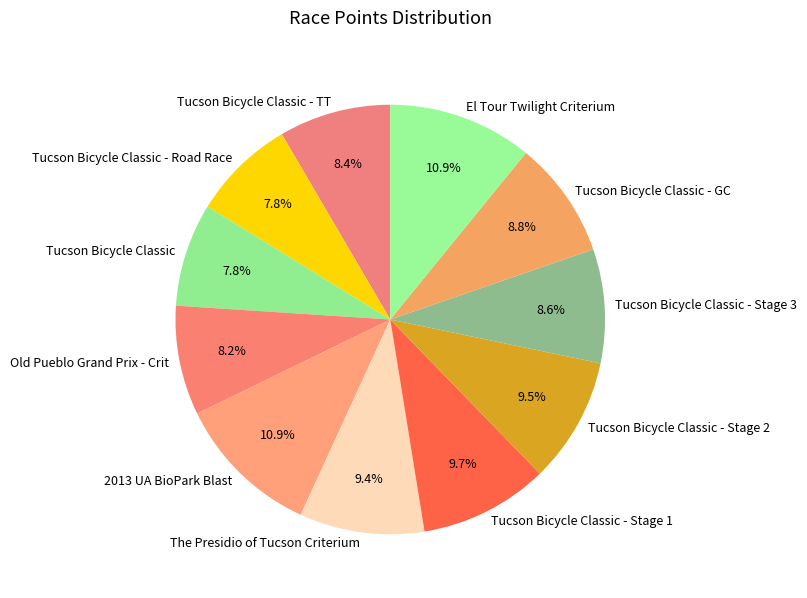

Between Tucson Bicycle Classic - GC and Tucson Bicycle Classic, which is larger?

Tucson Bicycle Classic - GC